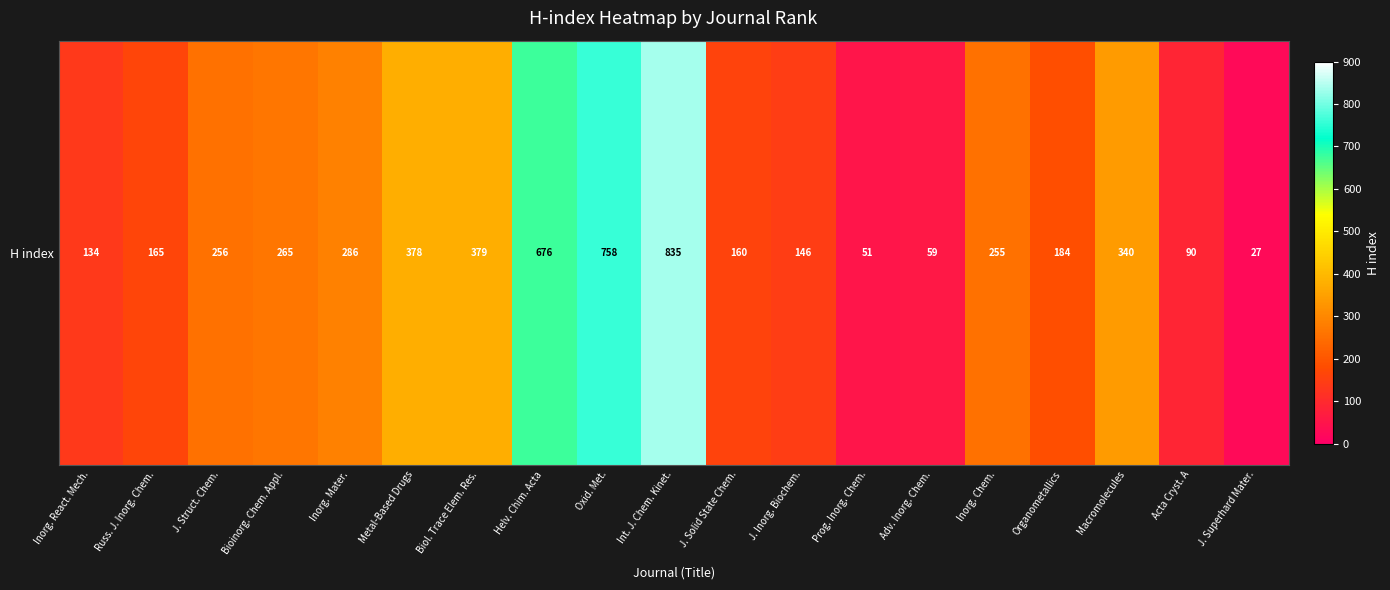

What is the change in value from Oxid. Met. to J. Superhard Mater.?

-731